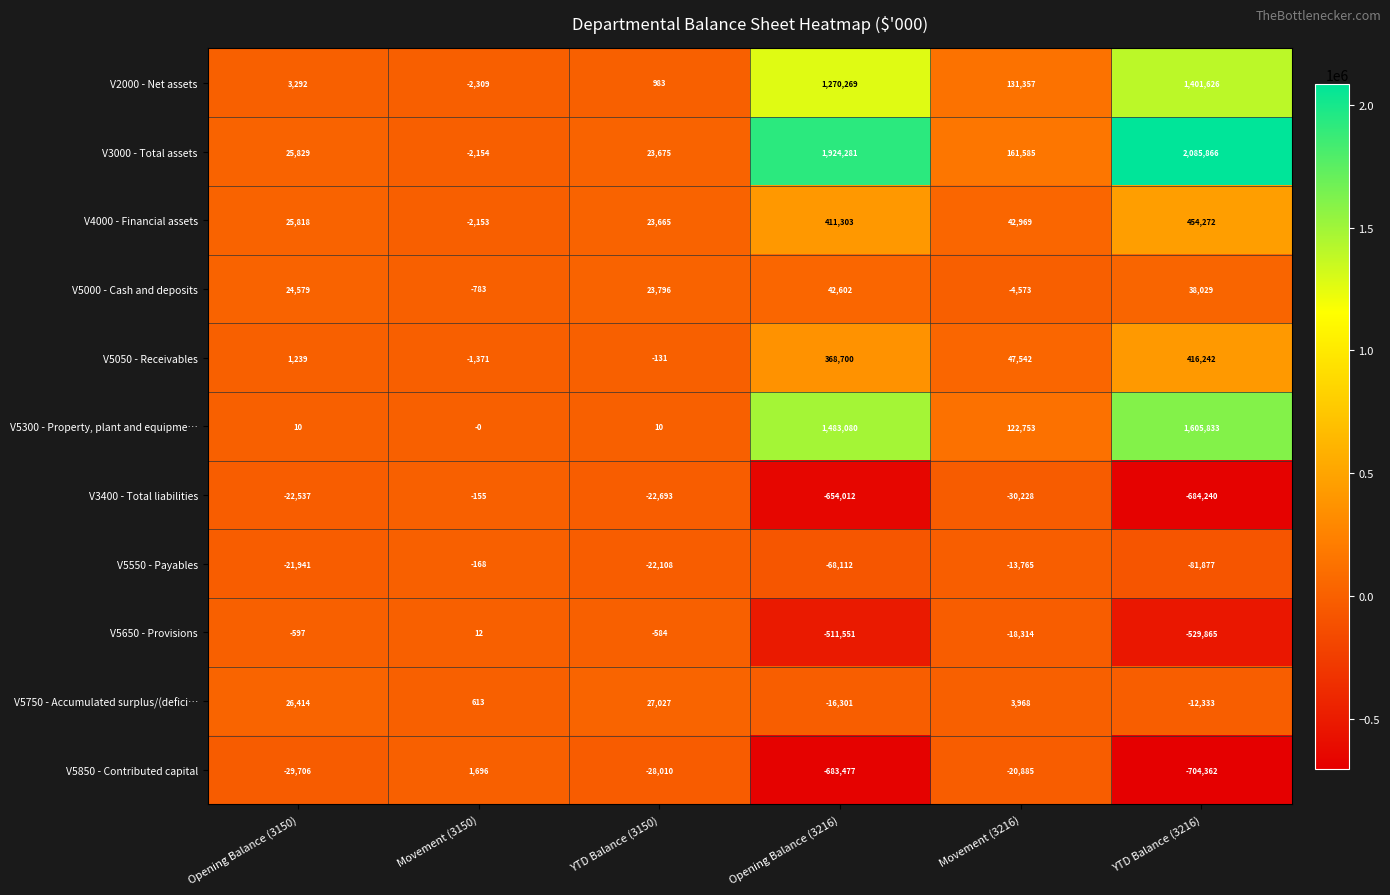

Which category has the lowest value across all series?

YTD Balance (3216)